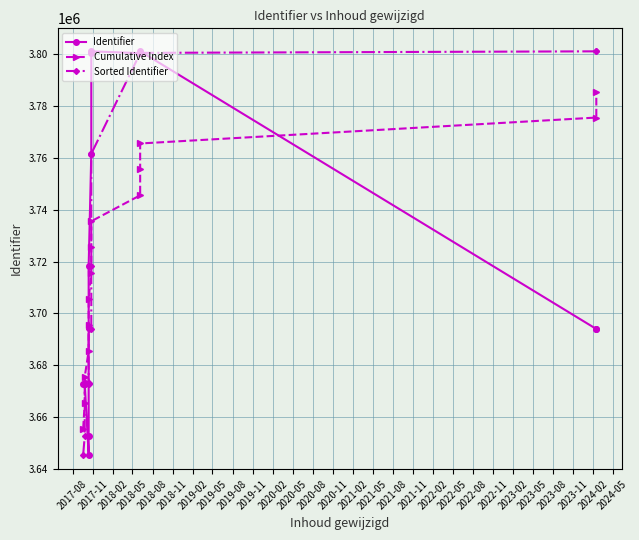

What are all the series names shown in the legend?

Identifier, Cumulative Index, Sorted Identifier